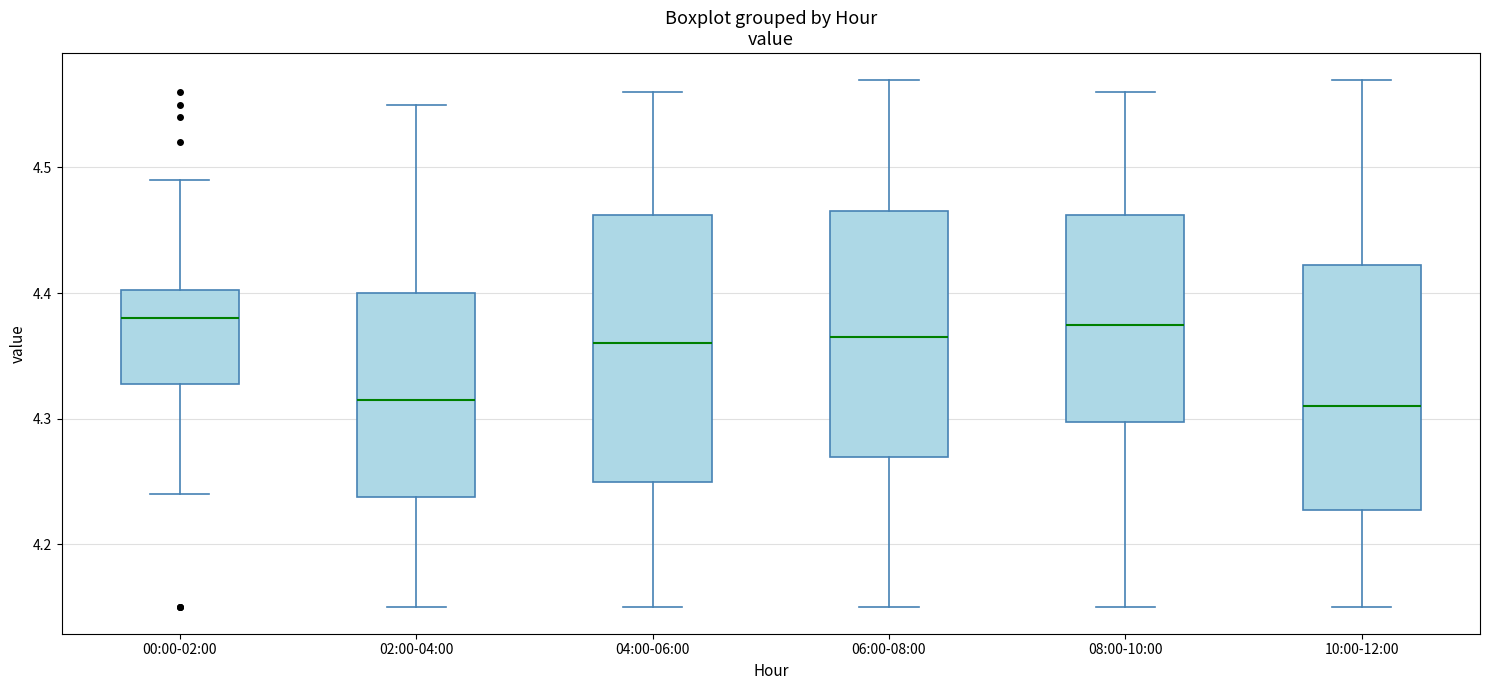

Reading left to right, transcribe this box plot: for each box, give where its median line is, the range the box spans, and where its two whiskers end, as read against the y-axis. The values are not printed on the chart, so give them approximately, as read against the axis.

00:00-02:00: median 4.38, box 4.33 to 4.40, whiskers 4.24 to 4.49
02:00-04:00: median 4.32, box 4.24 to 4.40, whiskers 4.15 to 4.55
04:00-06:00: median 4.36, box 4.25 to 4.46, whiskers 4.15 to 4.56
06:00-08:00: median 4.37, box 4.27 to 4.47, whiskers 4.15 to 4.57
08:00-10:00: median 4.38, box 4.30 to 4.46, whiskers 4.15 to 4.56
10:00-12:00: median 4.31, box 4.23 to 4.42, whiskers 4.15 to 4.57